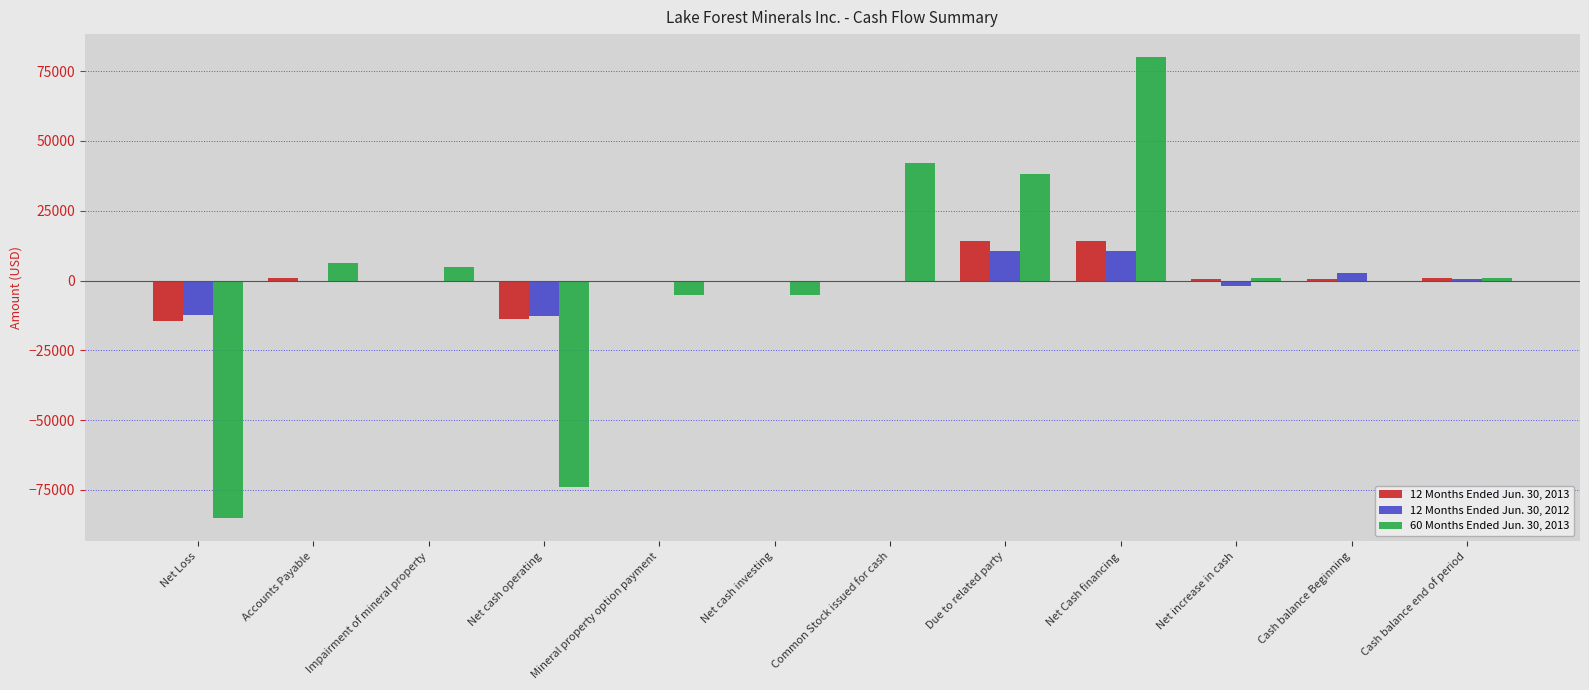

What is the total value across all series at Net Cash financing?

104482